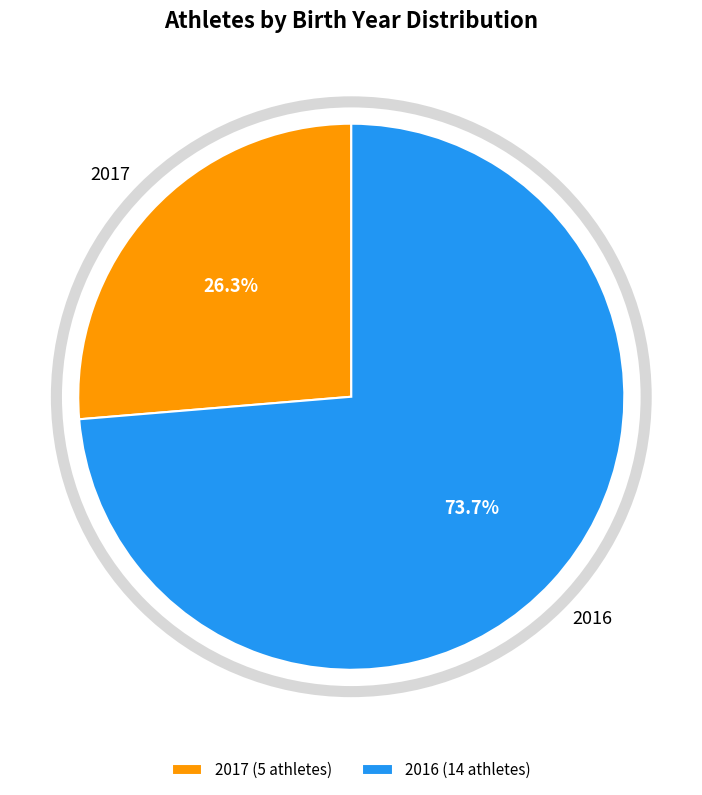

The 2017 slice represents 26% of the pie. True or false?

True